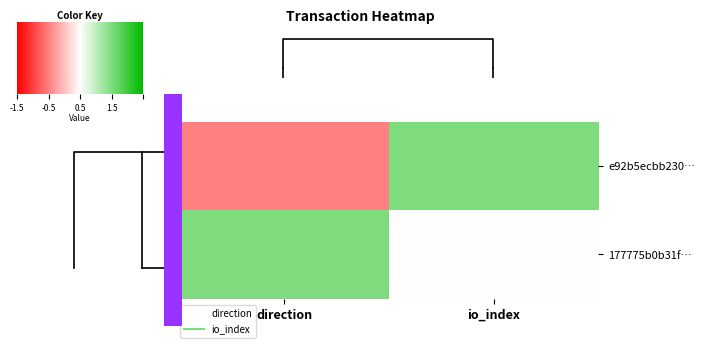

Which label corresponds to the largest value in the chart?

io_index